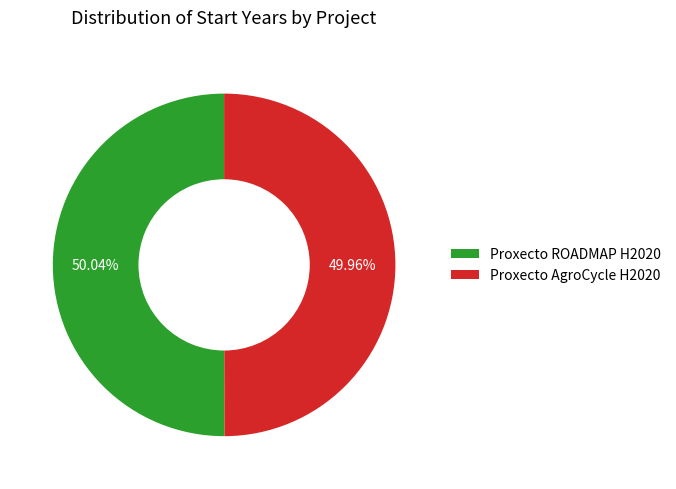

Is there any slice that represents more than half of the pie?

Yes